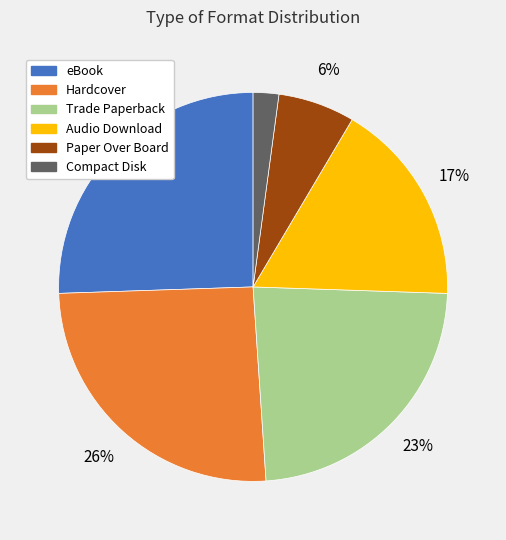

The Audio Download slice represents 17% of the pie. True or false?

True